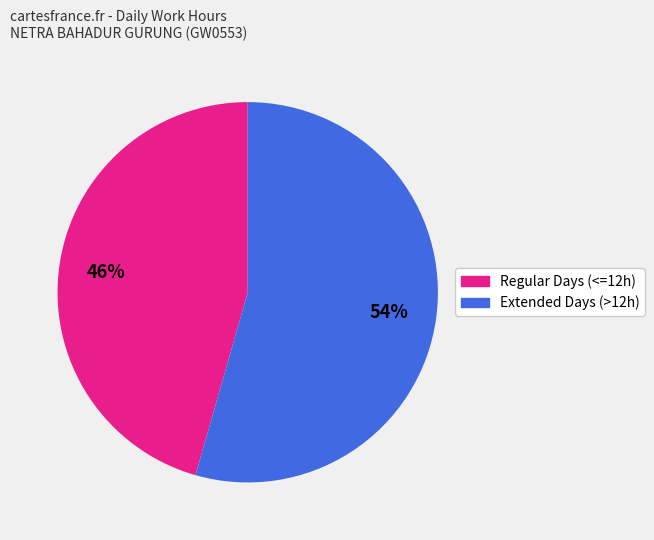

Is there a majority slice in this chart?

Yes